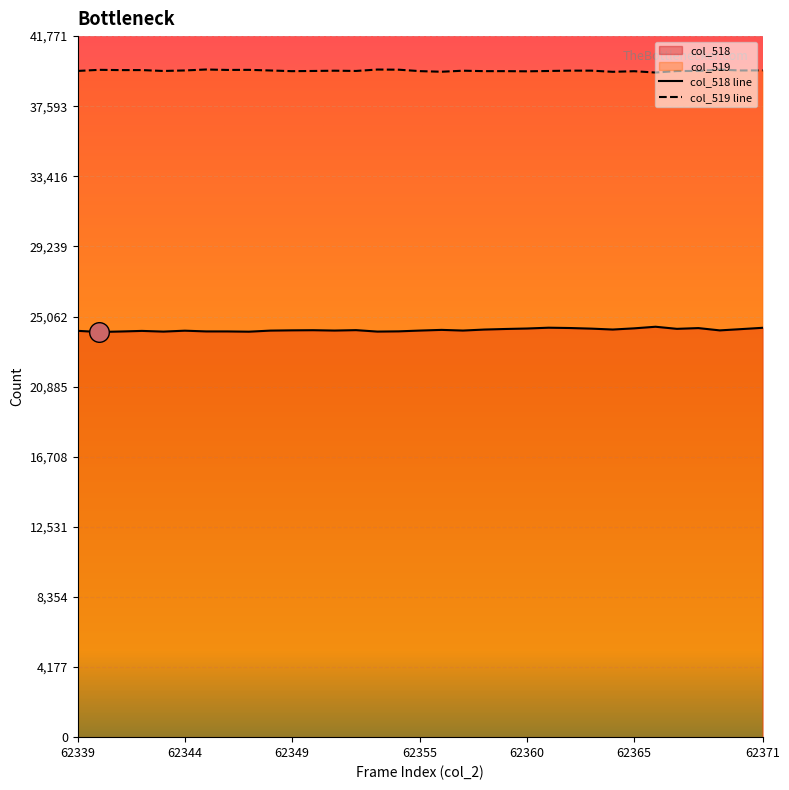

Which series reaches the minimum Y coordinate?

col_518